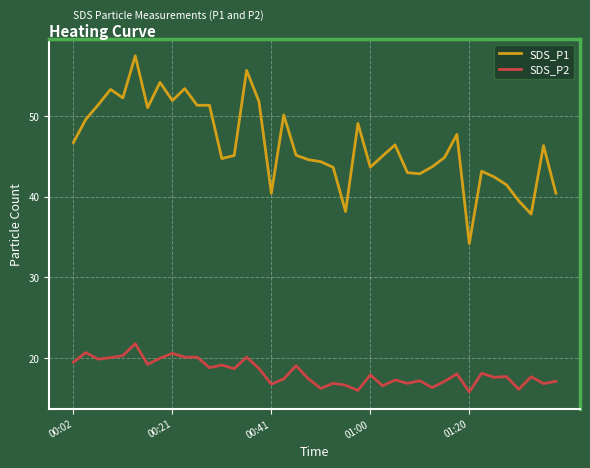

True or false: SDS_P2 and SDS_P1 intersect in this chart.

False